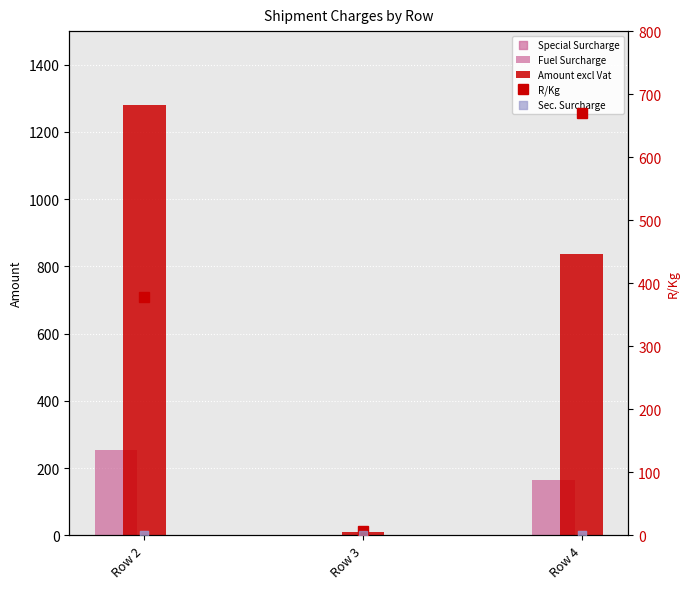

At which category is the sum across all series the highest?

Row 2